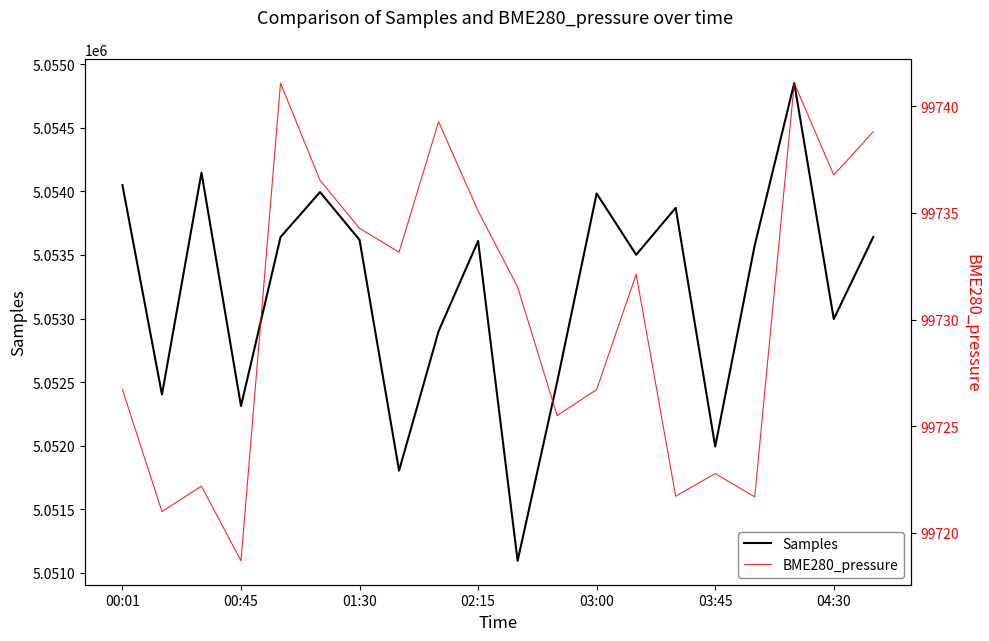

How many lines are shown in the chart?

2